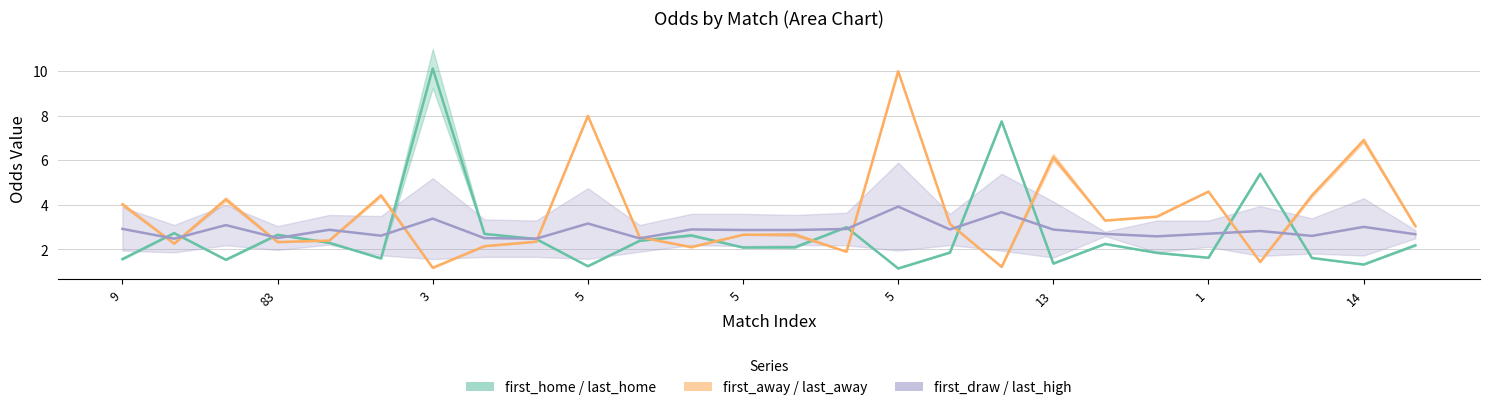

At which category is the sum across all series the highest?

5